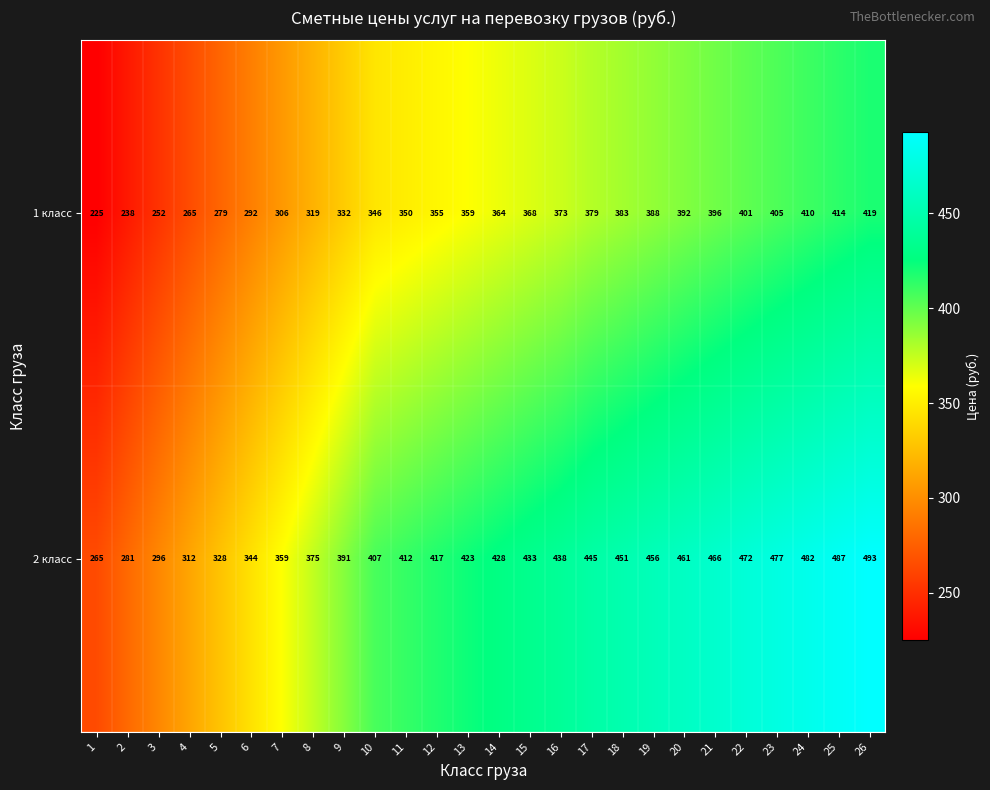

Which series changed the most between 5 and 16?

2 класс